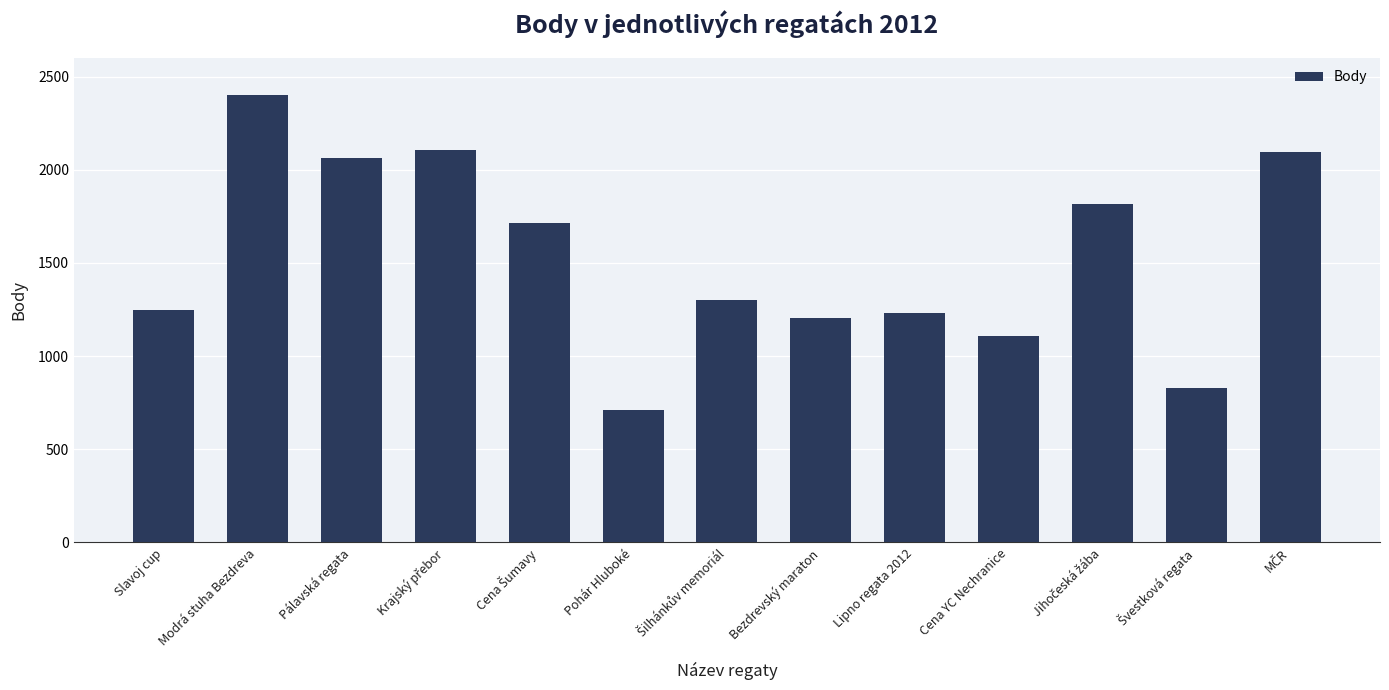

Reading right to left, transcribe all the data shown in this chart.

2093	831	1818	1108	1233	1206	1301	713	1713	2108	2064	2400	1248